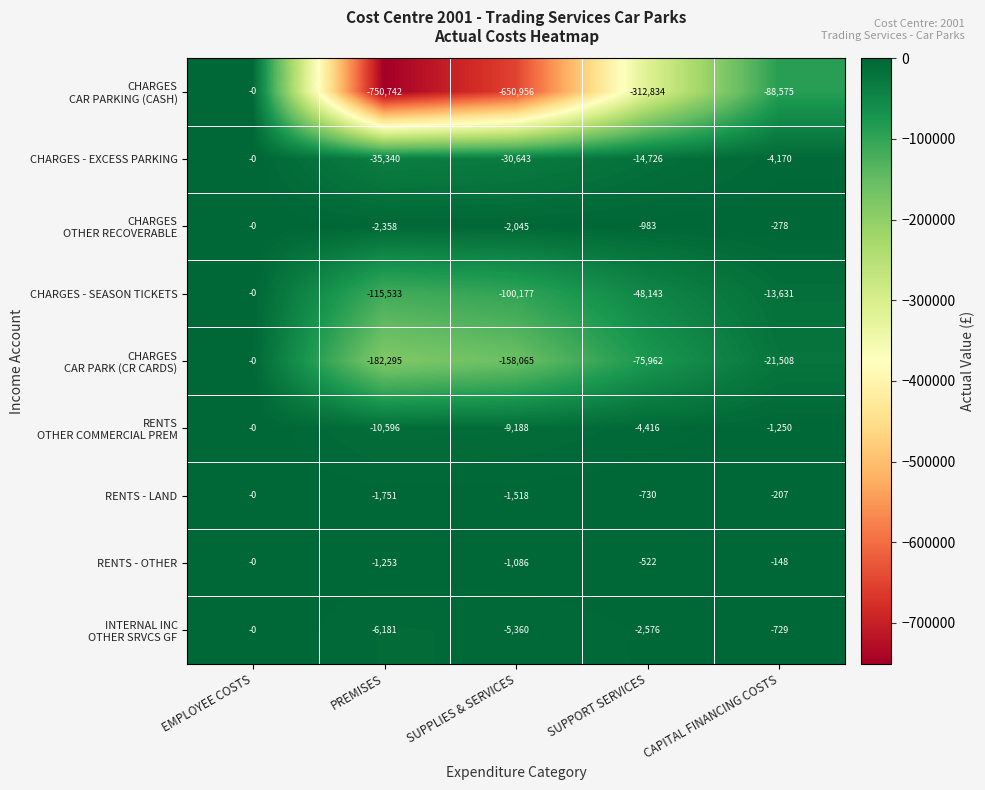

At which category is the sum across all series the highest?

EMPLOYEE COSTS